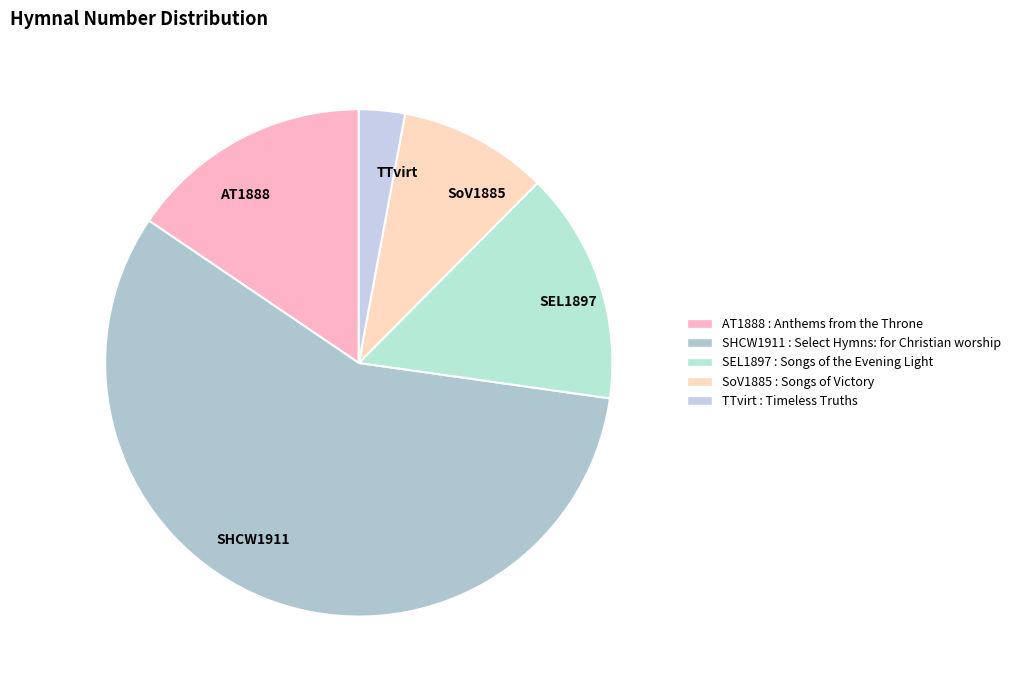

Between SoV1885 and AT1888, which is larger?

AT1888